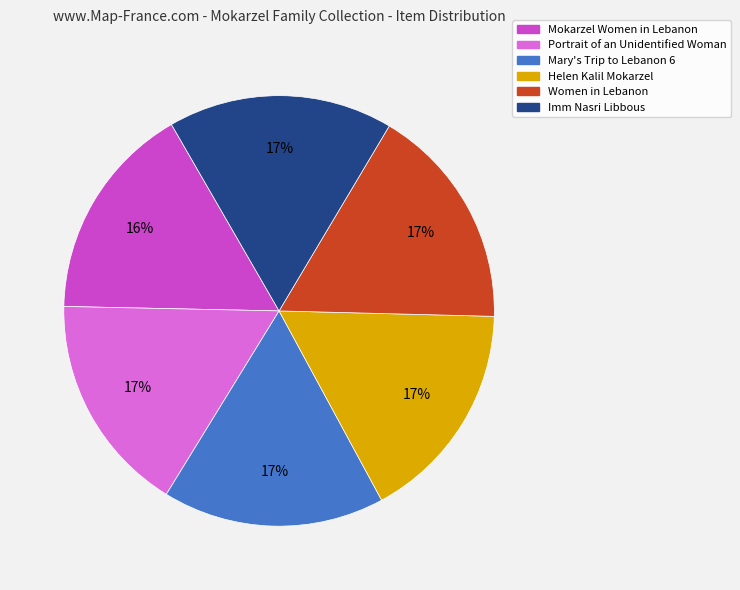

Does Women in Lebanon represent more than half of the total?

No